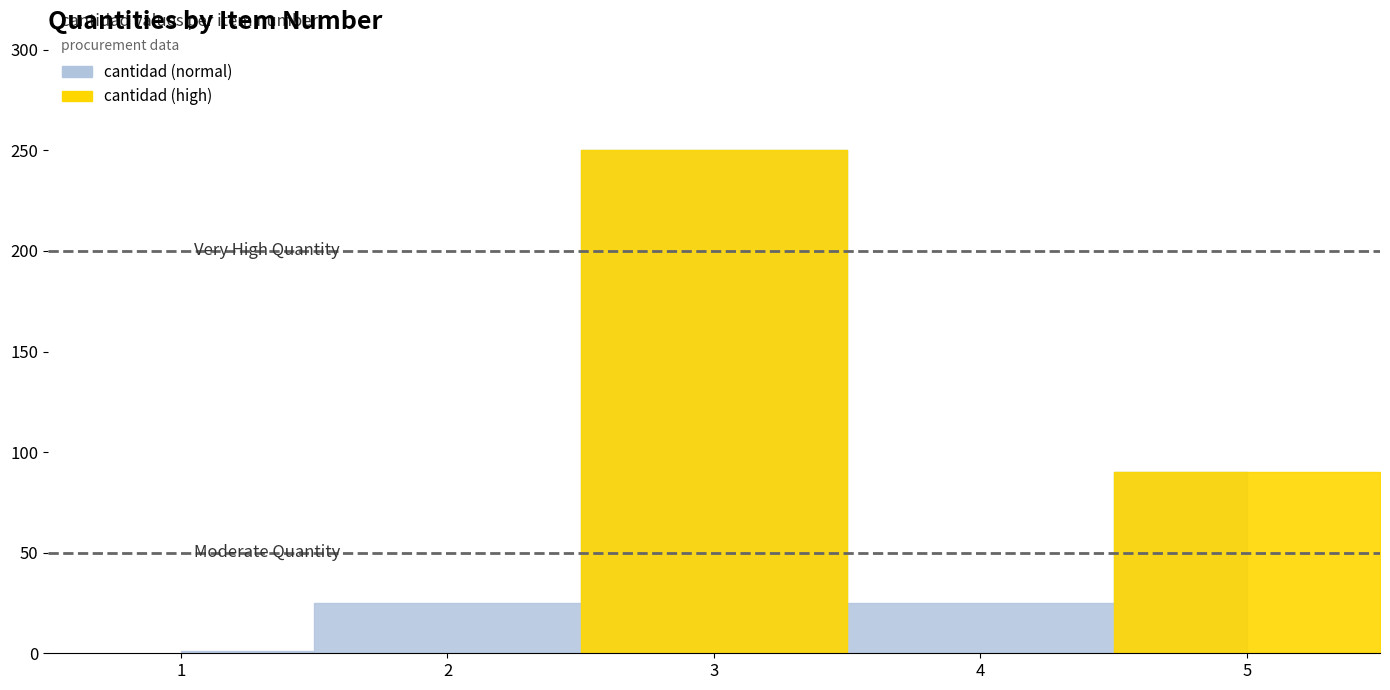

At which category does the chart reach its minimum across all series?

1